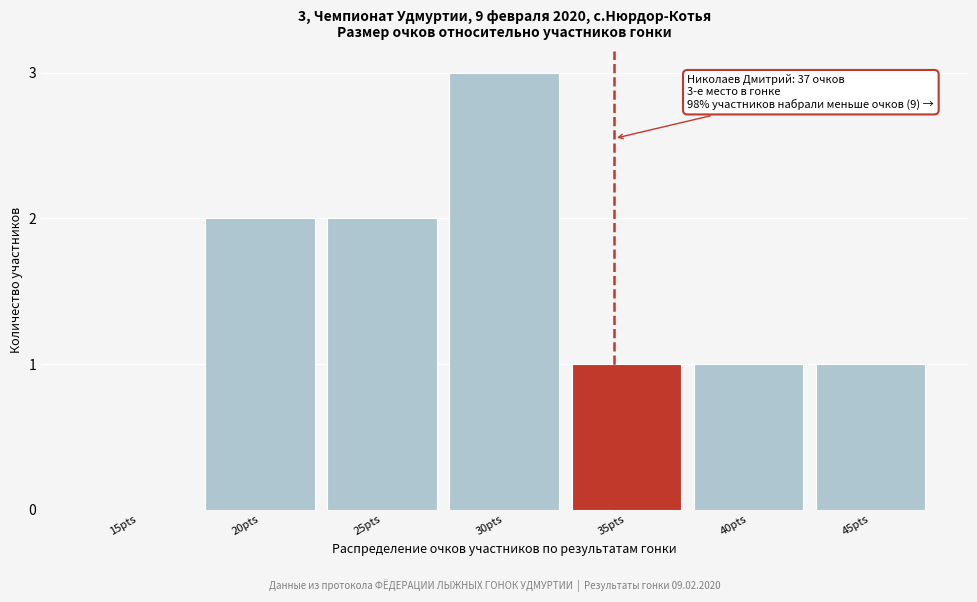

Reading left to right, extract all data points from this chart.

15pts=0	20pts=2	25pts=2	30pts=3	35pts=1	40pts=1	45pts=1